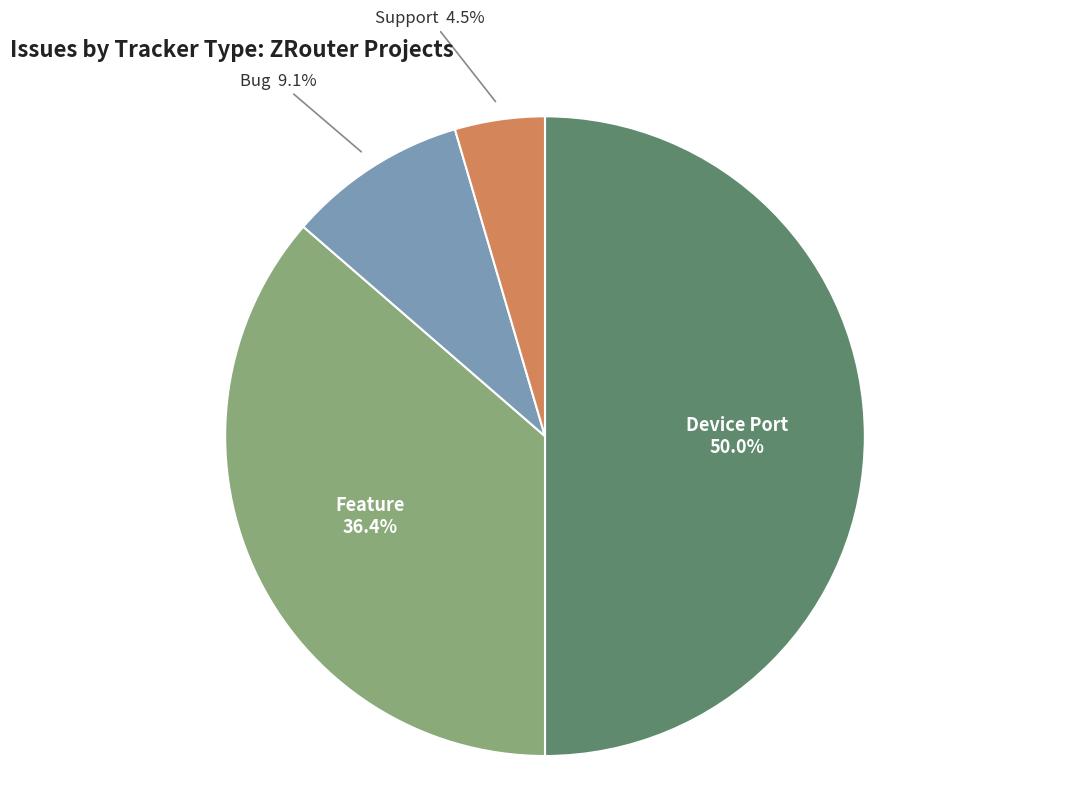

Which category has the smallest portion of the pie?

Support